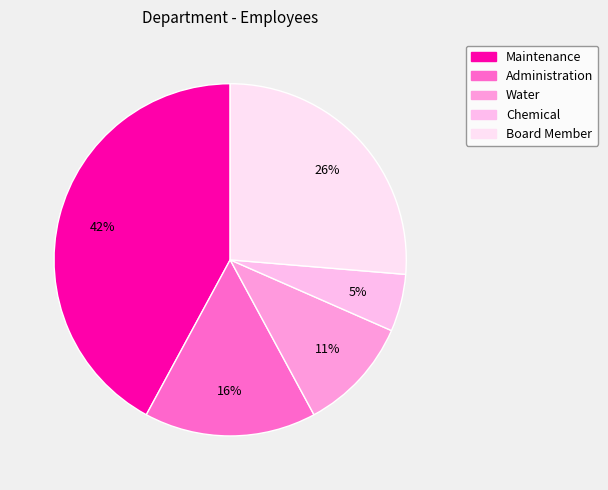

The Administration slice represents 25% of the pie. True or false?

False